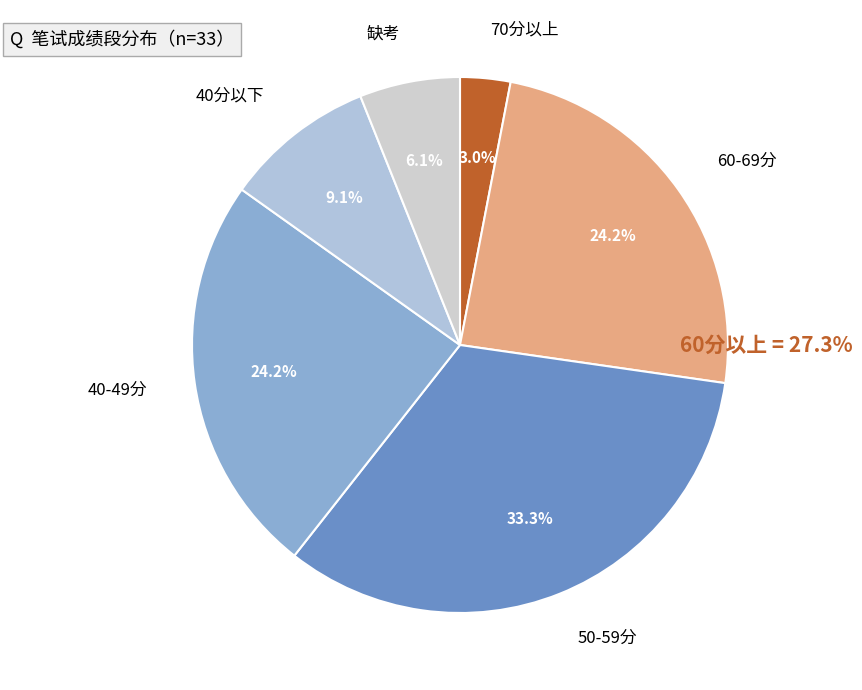

Is there any slice that represents more than half of the pie?

No